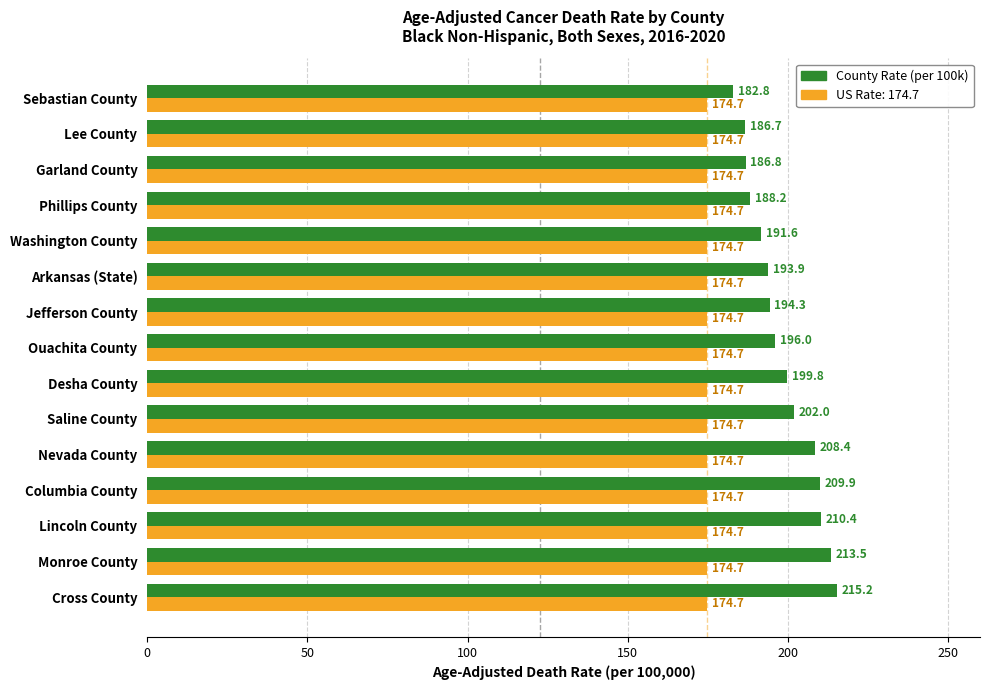

What is the smallest value displayed?

174.7